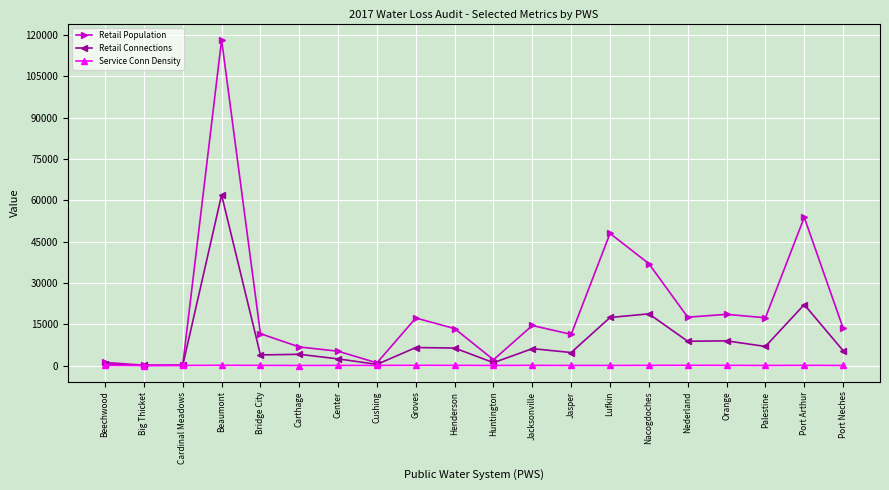

Is it true that Retail Connections equals 6532.0 at Groves?

True